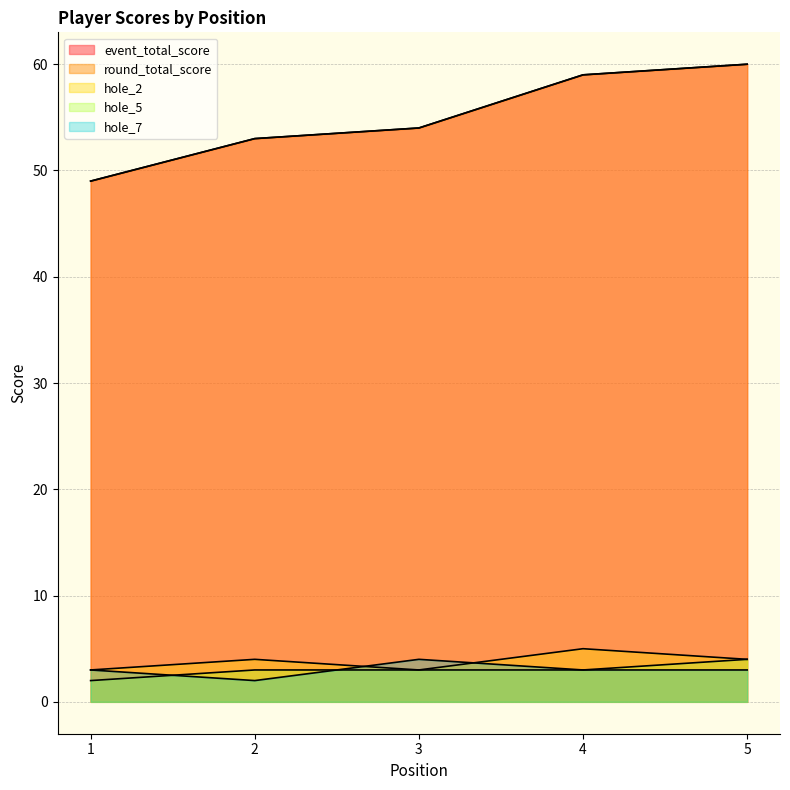

Reading right to left, list all the values displayed in this chart.

event_total_score: 60	59	54	53	49
round_total_score: 60	59	54	53	49
hole_2: 4	5	3	4	3
hole_5: 4	3	3	3	2
hole_7: 3	3	4	2	3